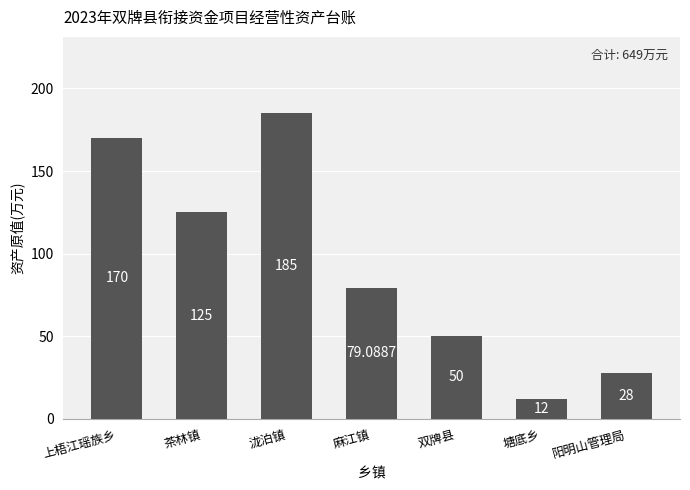

What position from the left is 泷泊镇?

3